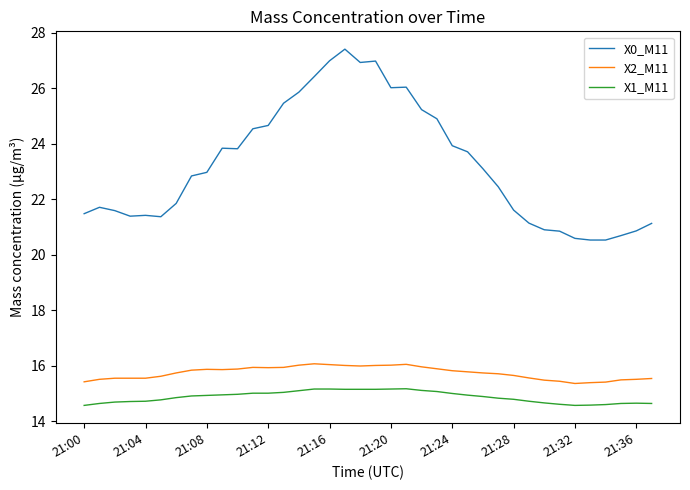

Which series has the largest total across all categories?

X0_M11